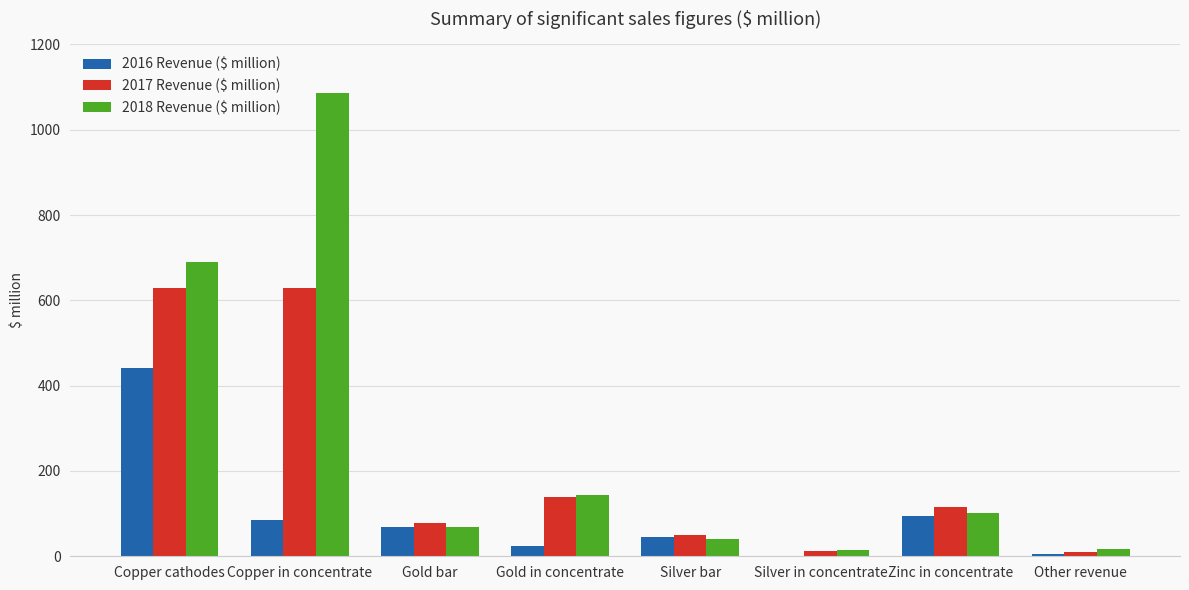

Are the bars horizontal?

No